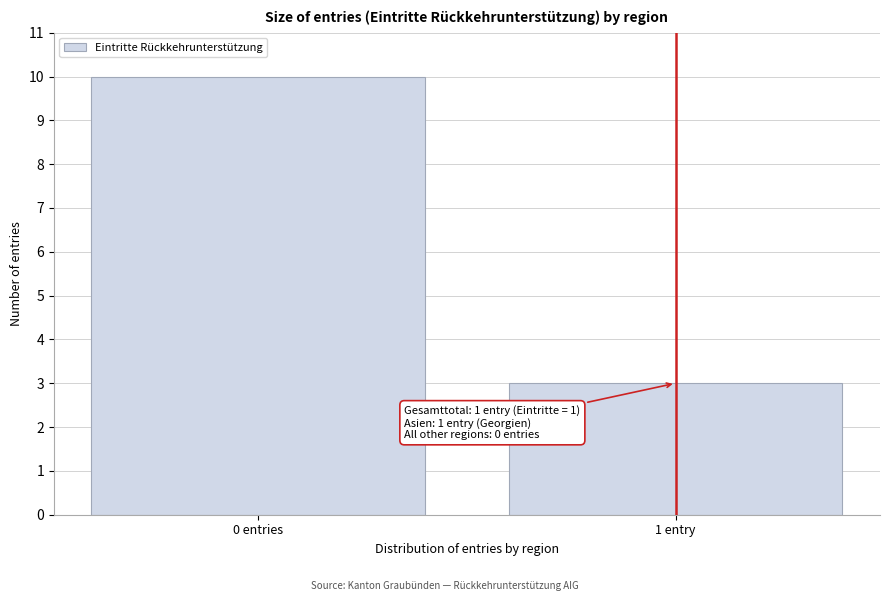

Reading right to left, extract all data points from this chart.

3	10